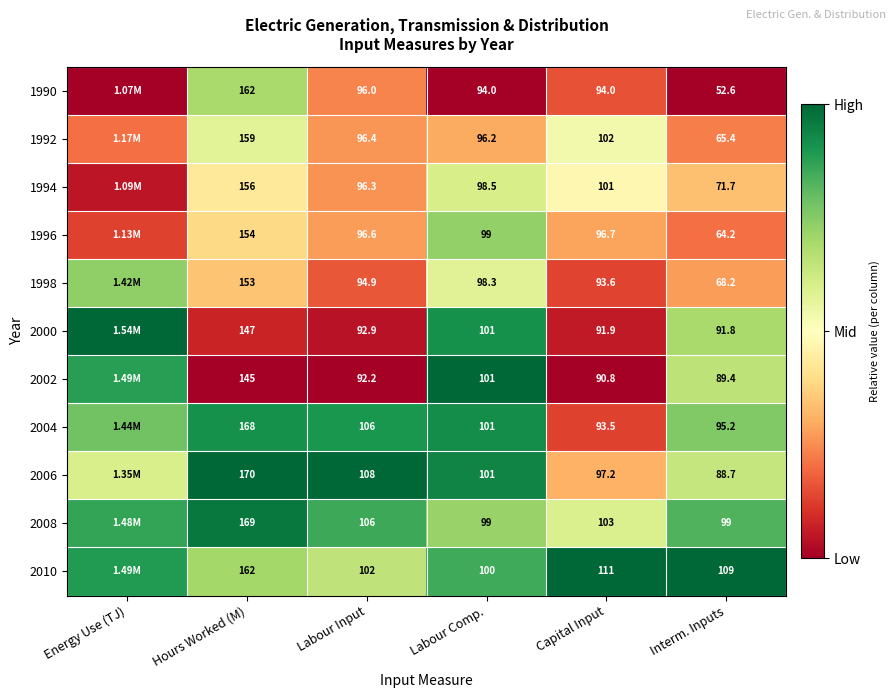

Is the value of 1998 at Hours Worked (M) greater than the value of 1994 at Interm. Inputs?

Yes